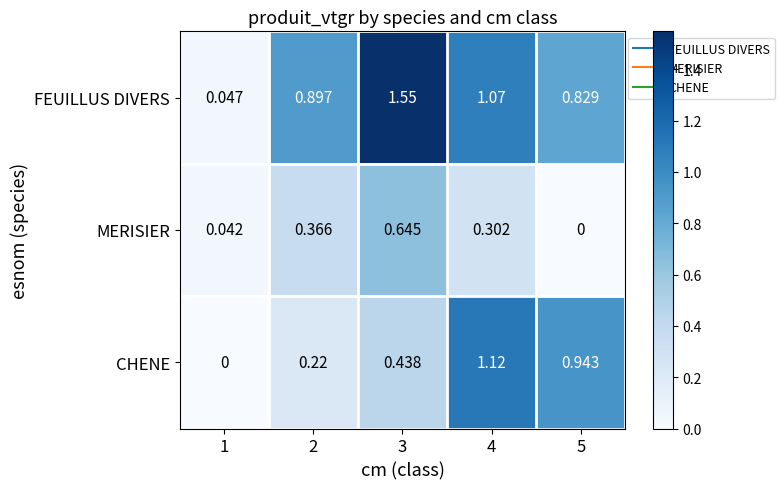

At 3, list the series in order from smallest to largest.

CHENE, MERISIER, FEUILLUS DIVERS